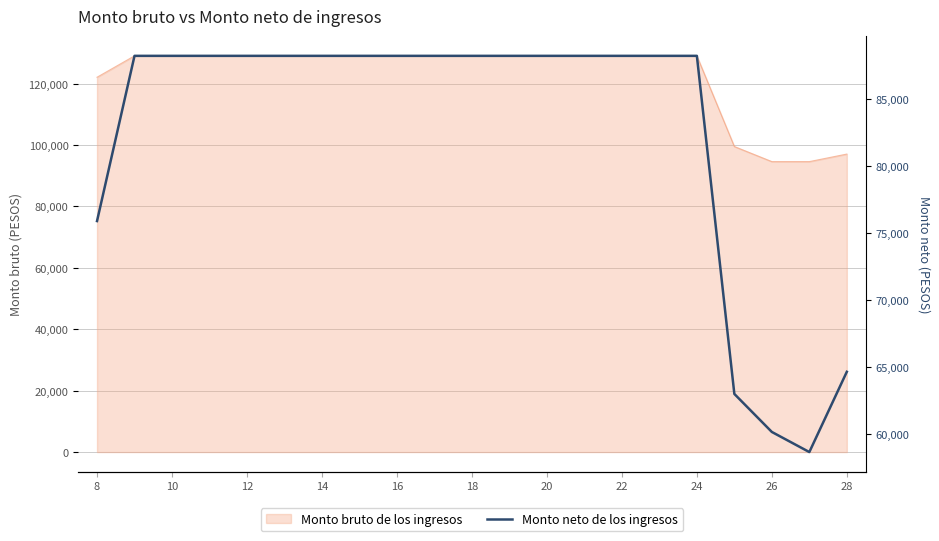

Which label corresponds to the largest value in the chart?

10